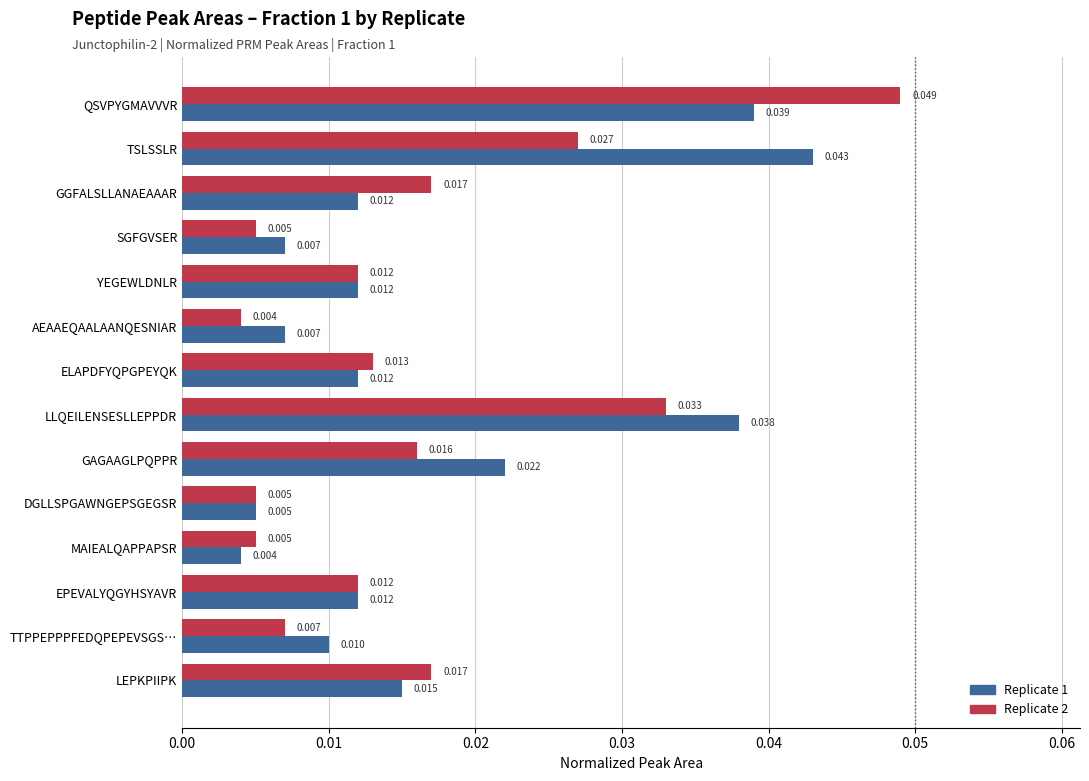

At which category is the sum across all series the highest?

QSVPYGMAVVVR